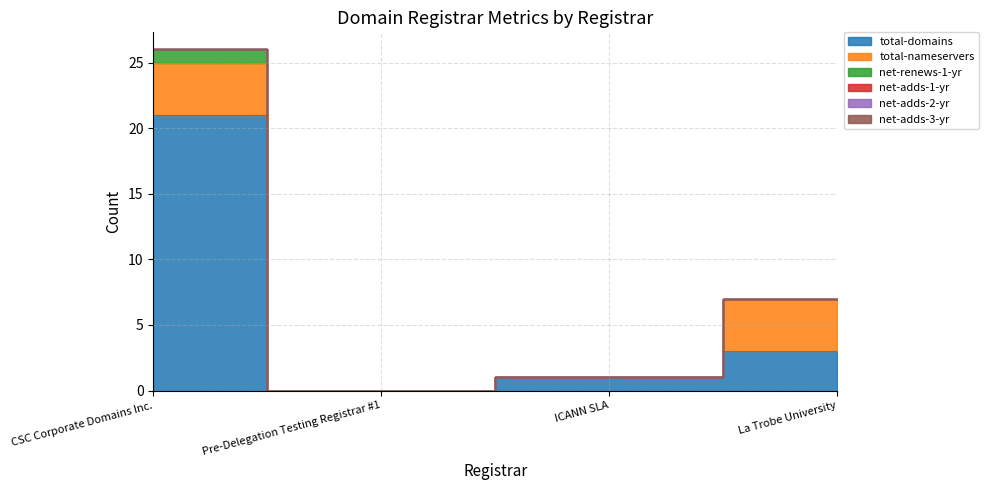

What is the spread (max minus min) of values at CSC Corporate Domains Inc.?

21